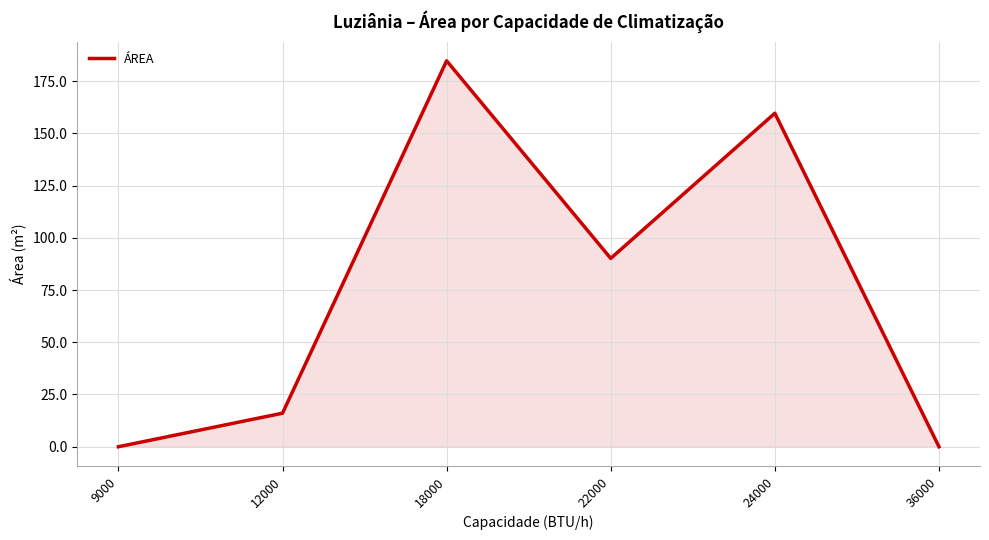

How many values exceed 90?

3